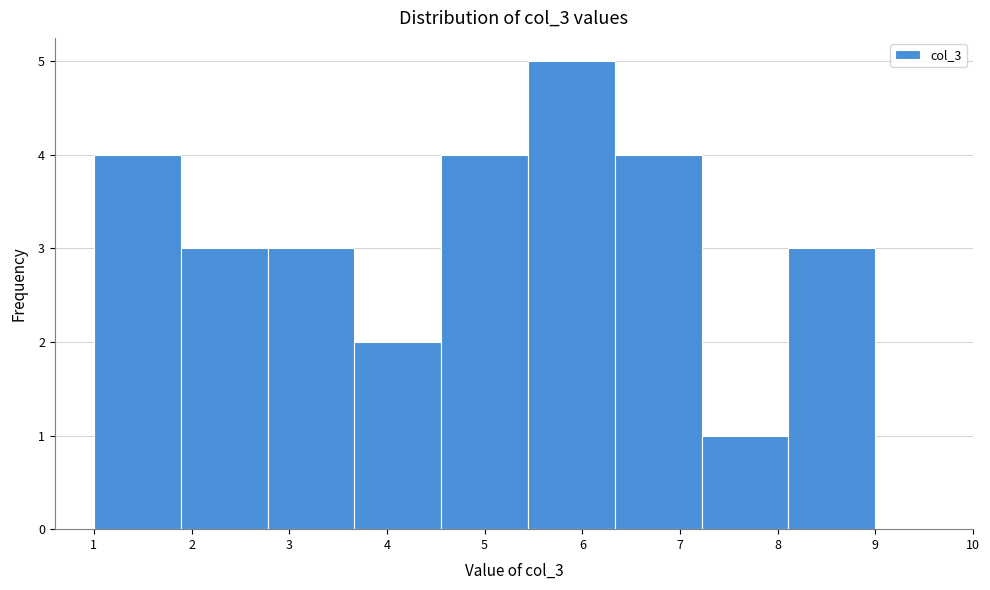

Which range on the x-axis has the tallest bar?

5.4 to 6.3